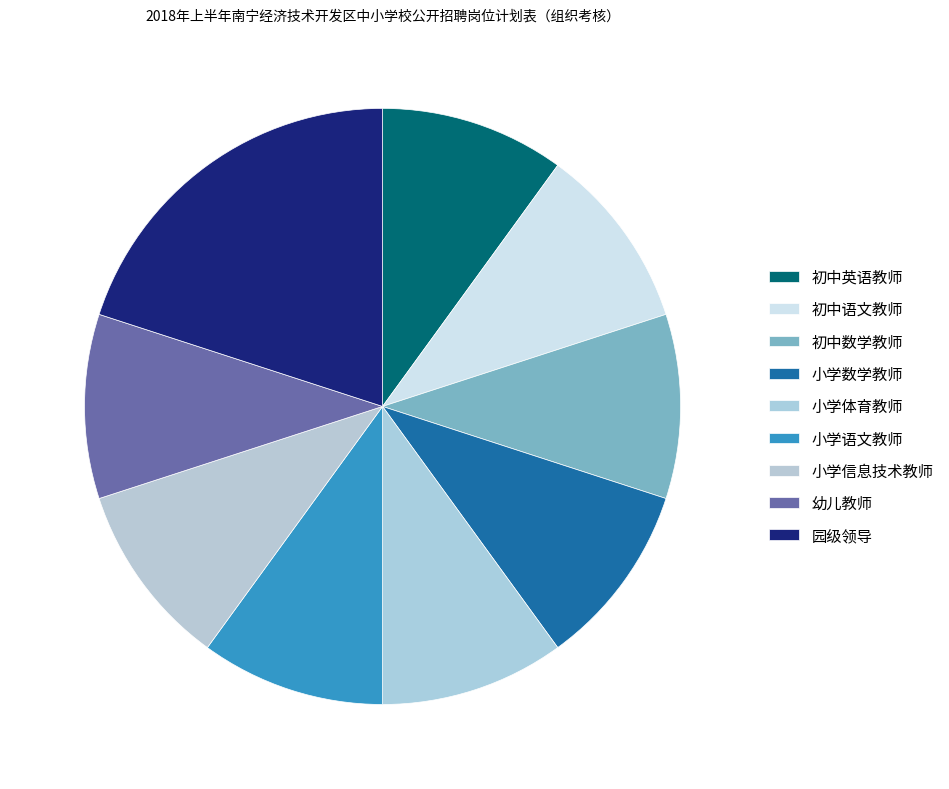

True or false: 小学数学教师 accounts for 10% of the total.

True